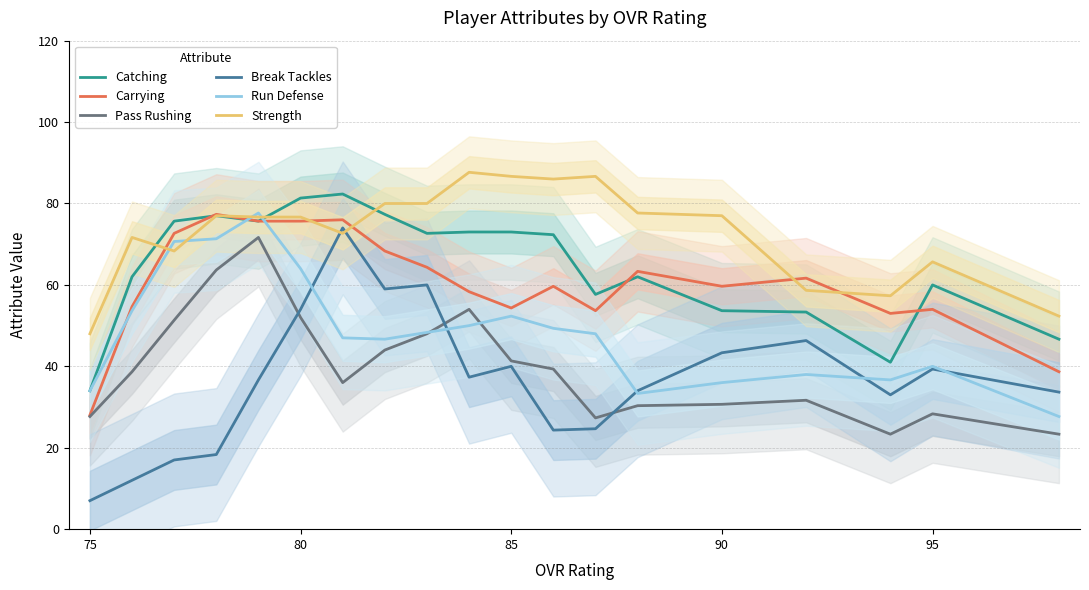

How many values in the Break Tackles series exceed 36?

10